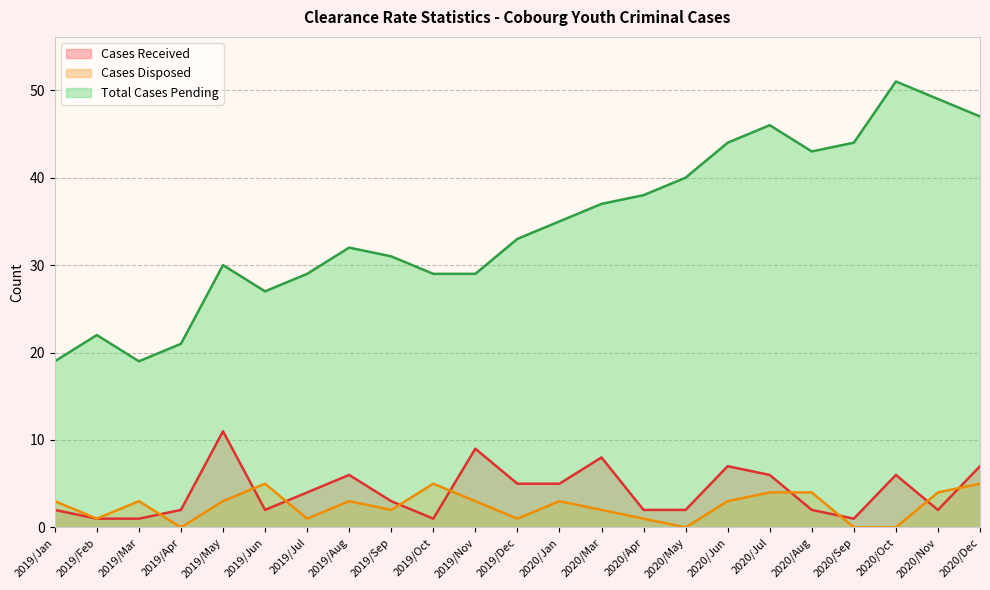

How many values in the Cases Received series exceed 3?

11